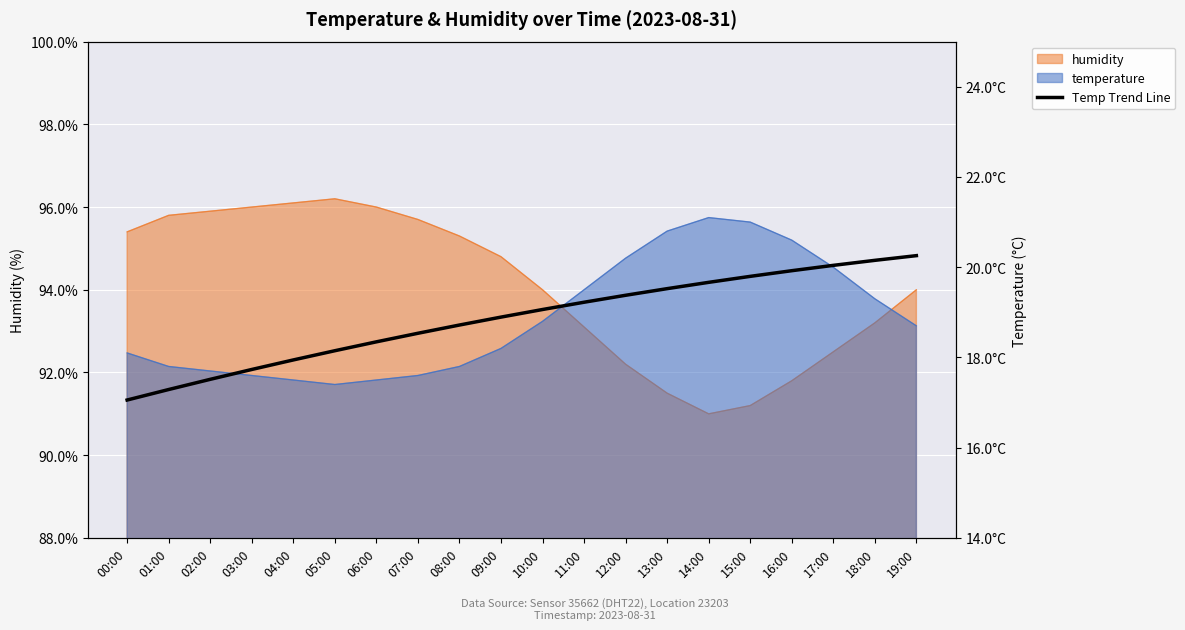

What is the ratio of the value at 18:00 to the value at 16:00?

1.0